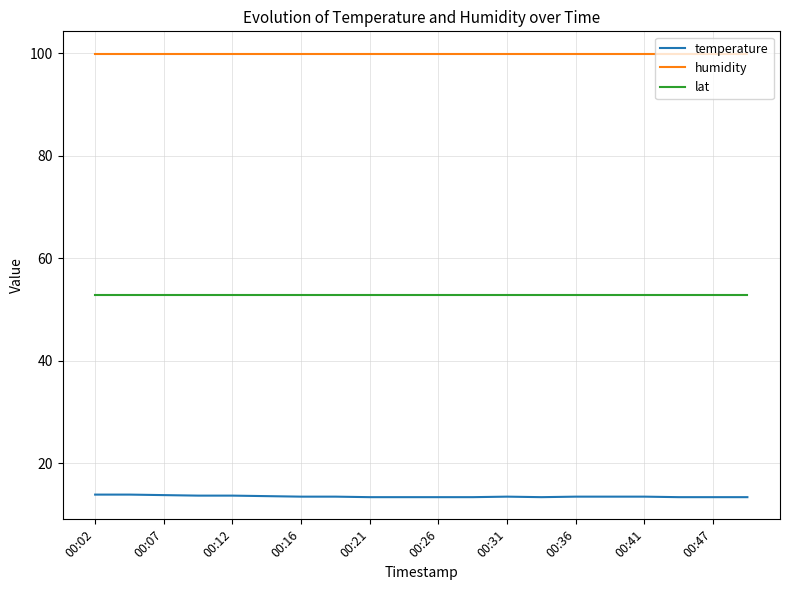

True or false: humidity and lat cross at least once.

False